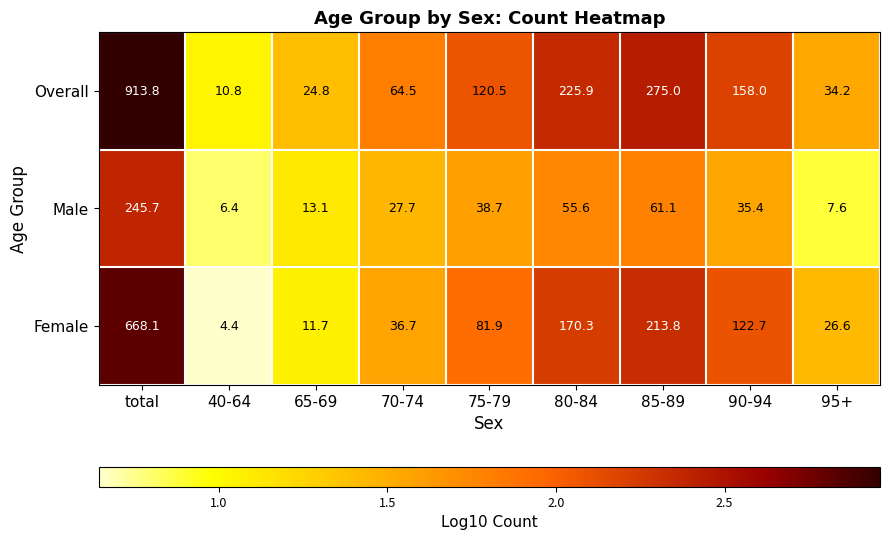

Rank the series by their maximum value, from highest to lowest.

Overall, Female, Male